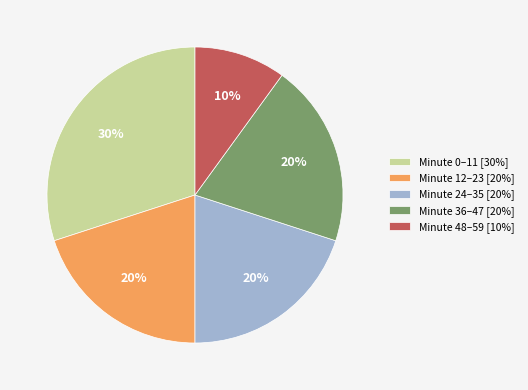

To the nearest percent, what percentage of the pie is Minute 12–23 [20%]?

20%